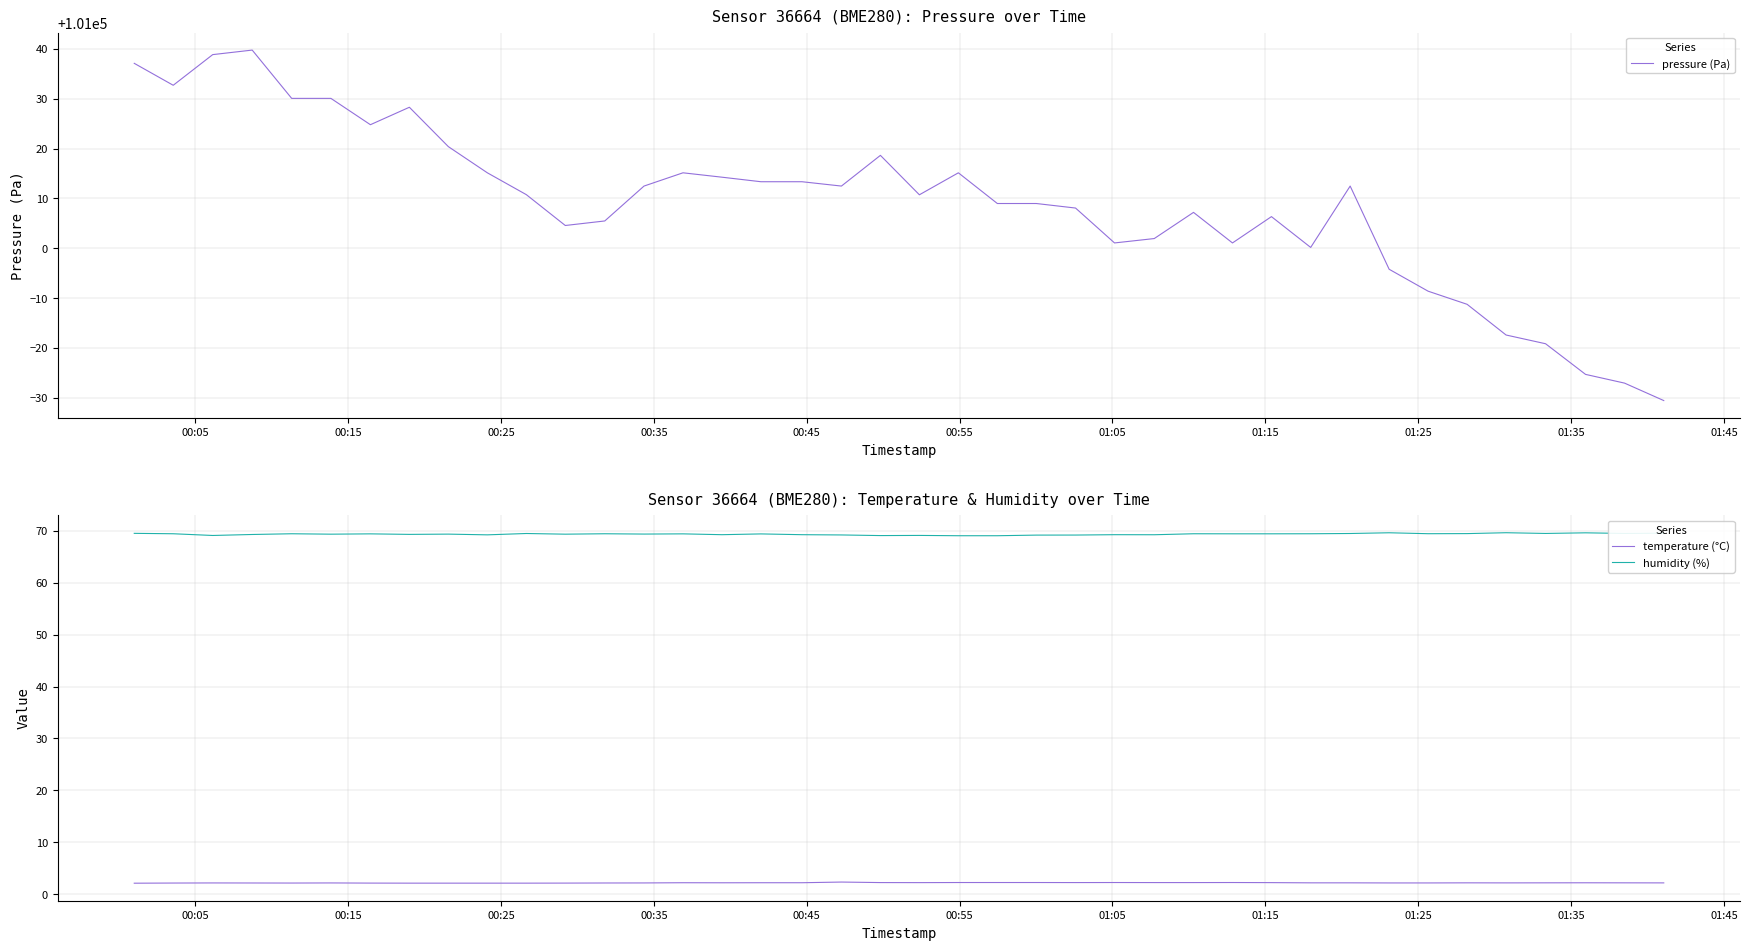

True or false: temperature (°C) and humidity (%) cross at least once.

False